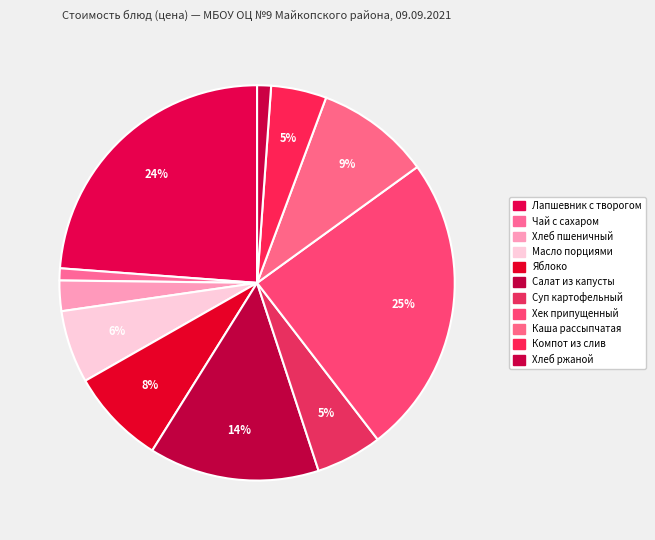

To the nearest percent, what percentage of the pie is Лапшевник с творогом?

24%